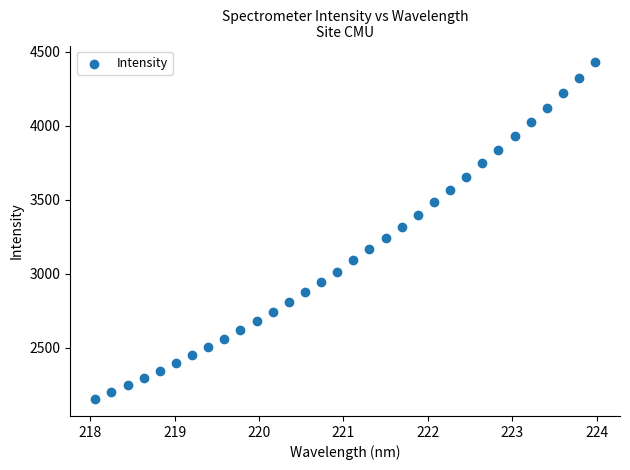

What is the range of Y values (max minus min)?

2273.0